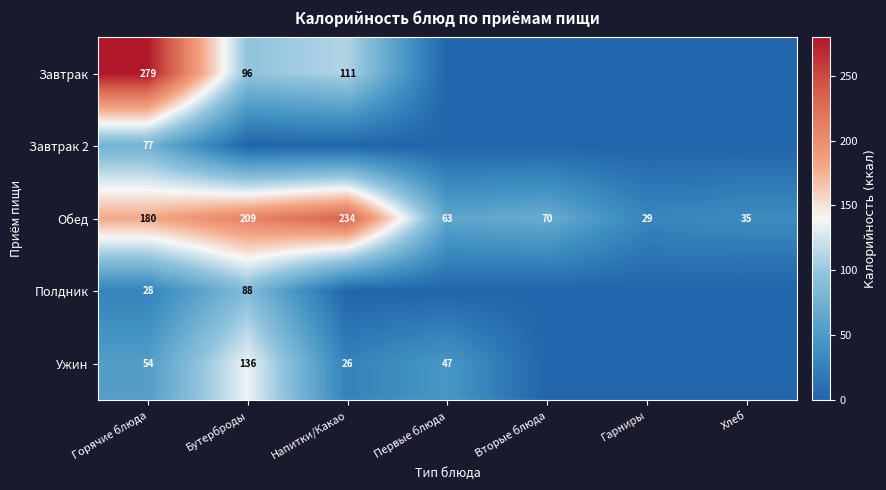

True or false: Обед has a value of 234 at Напитки/Какао.

True